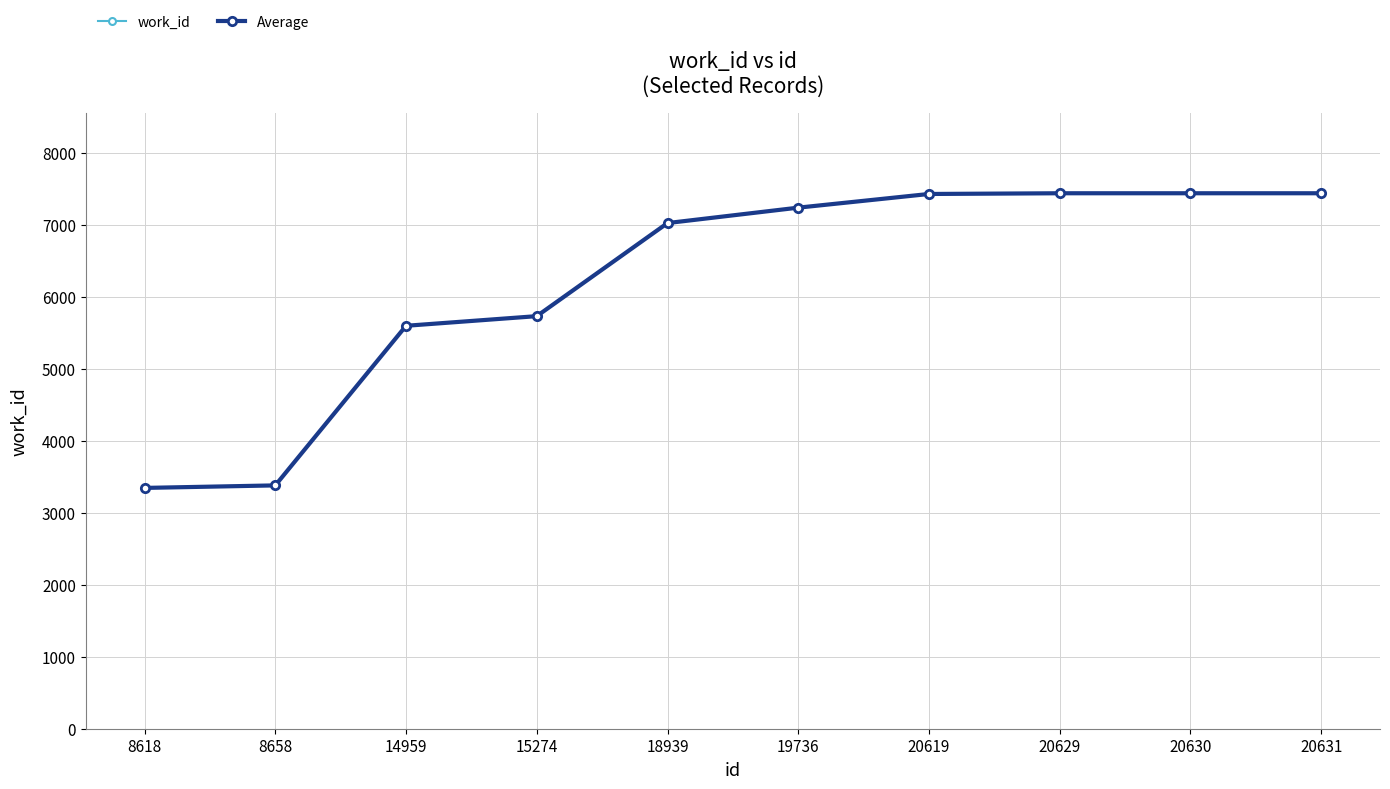

What is the total value across all series at 20629?

14876